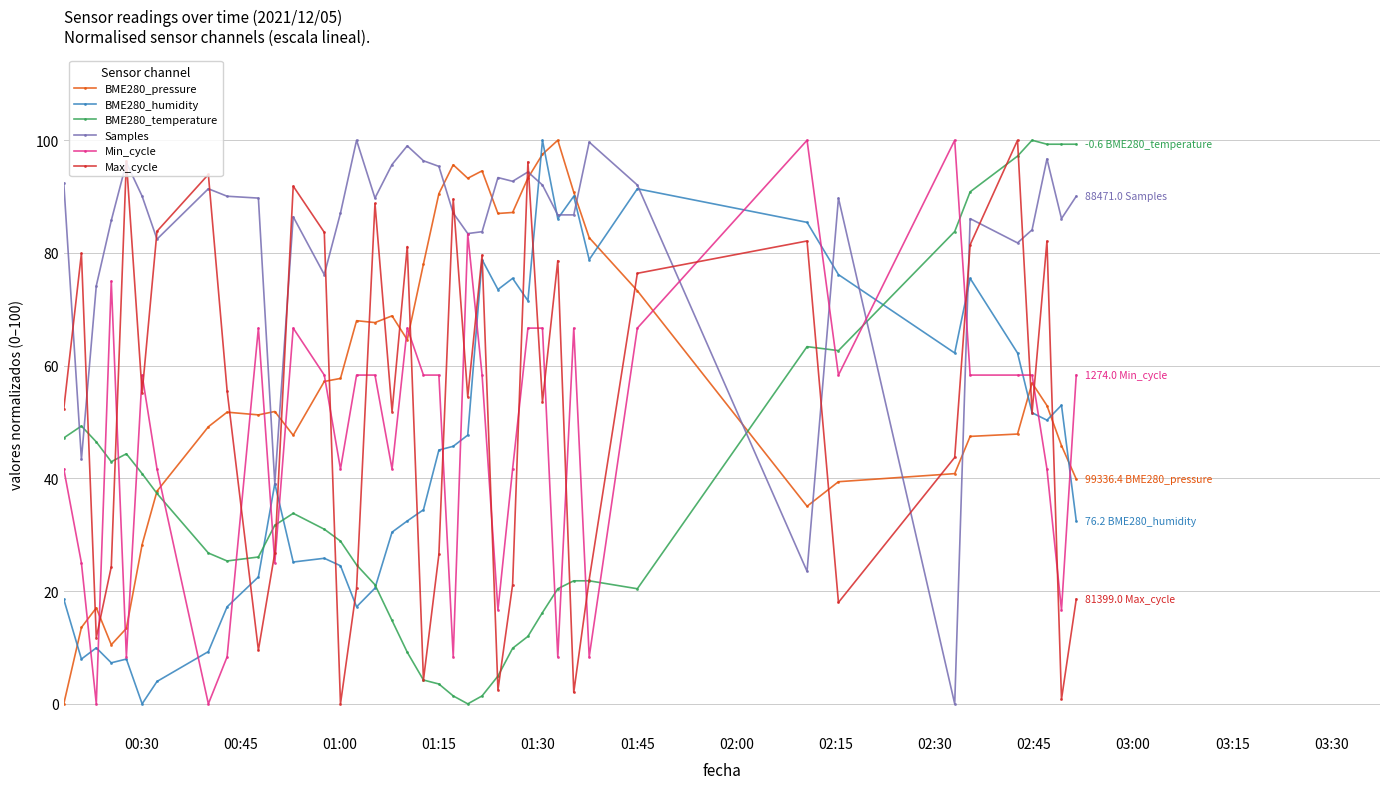

How many times do Max_cycle and BME280_pressure cross each other?

17